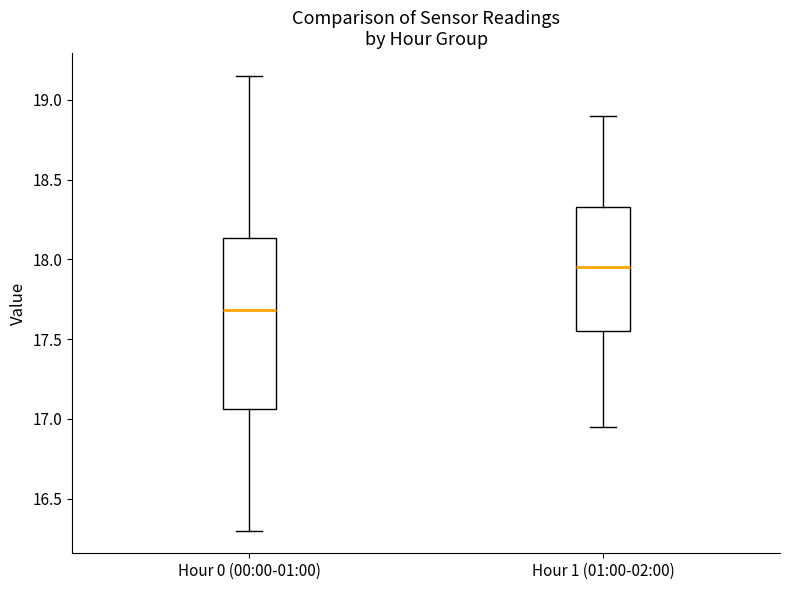

Reading left to right, read every box against the y-axis: the position of its median line, the range the box covers, and the ends of its whiskers. The values are not printed on the chart, so give them approximately, as read against the axis.

Hour 0 (00:00-01:00): median 17.70, box 17.05 to 18.15, whiskers 16.30 to 19.15
Hour 1 (01:00-02:00): median 17.95, box 17.55 to 18.35, whiskers 16.95 to 18.90